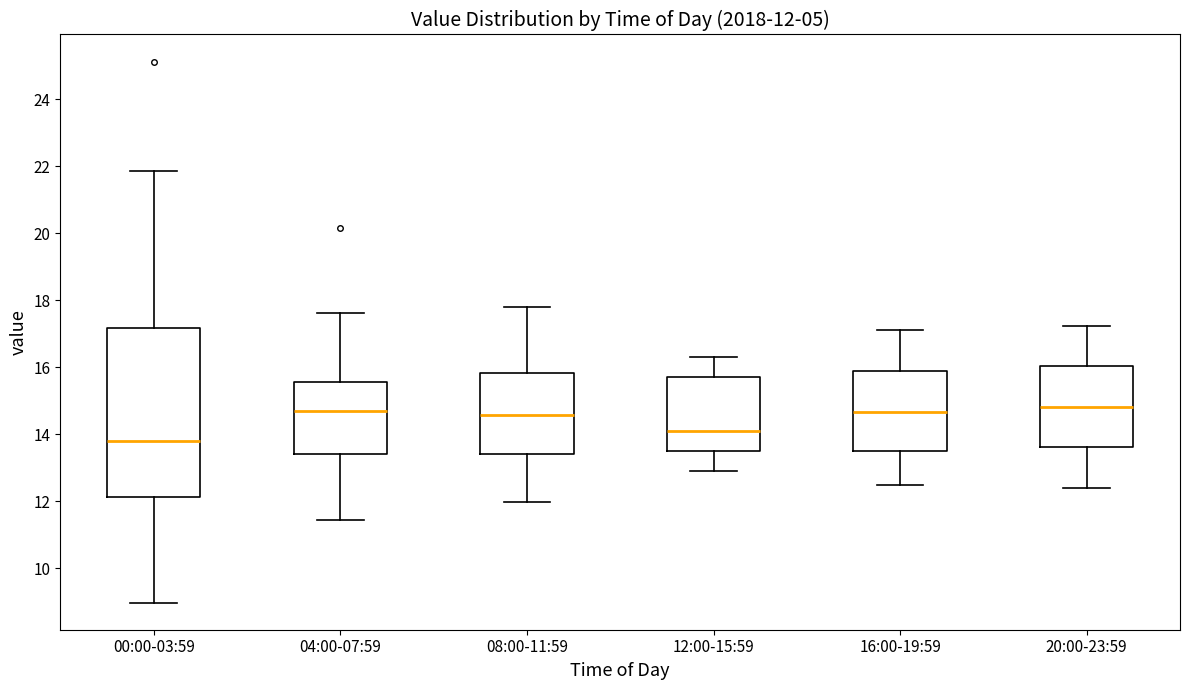

Comparing the boxes themselves (not the whiskers), which one is the tallest?

00:00-03:59